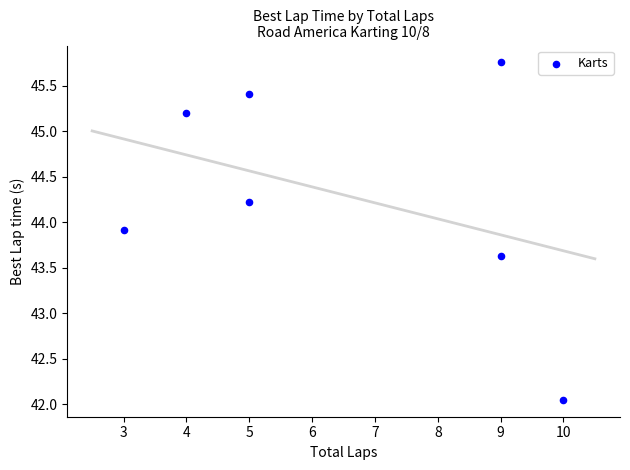

What is the range of X values (max minus min)?

7.0